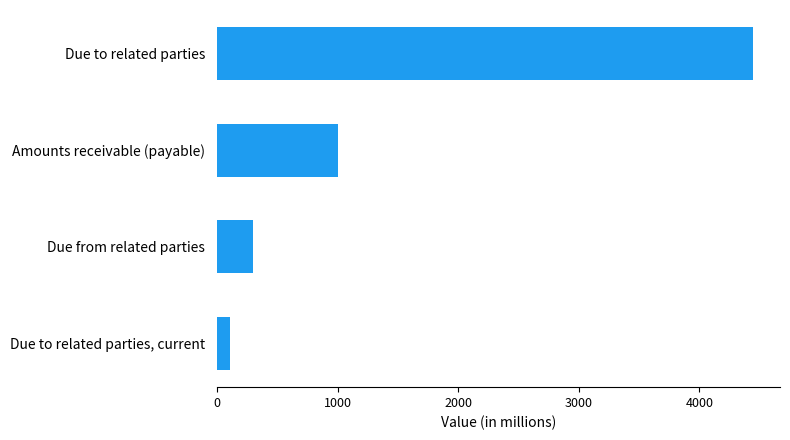

How many data points are less than 1007?

2